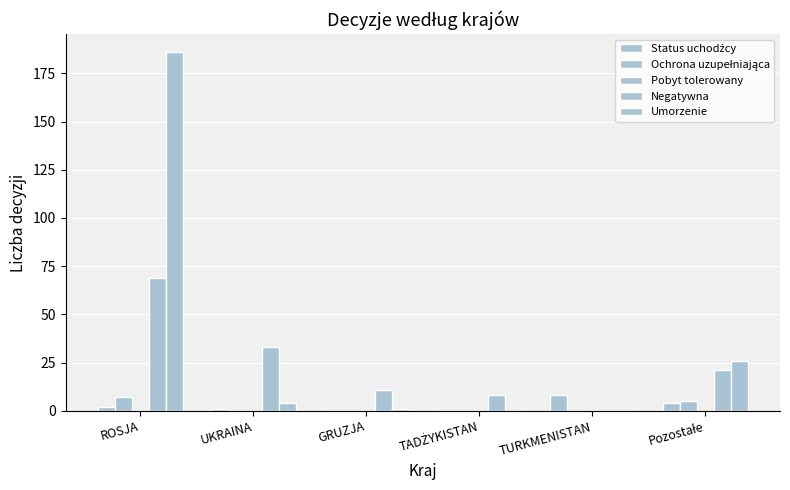

Does the chart contain stacked bars?

No